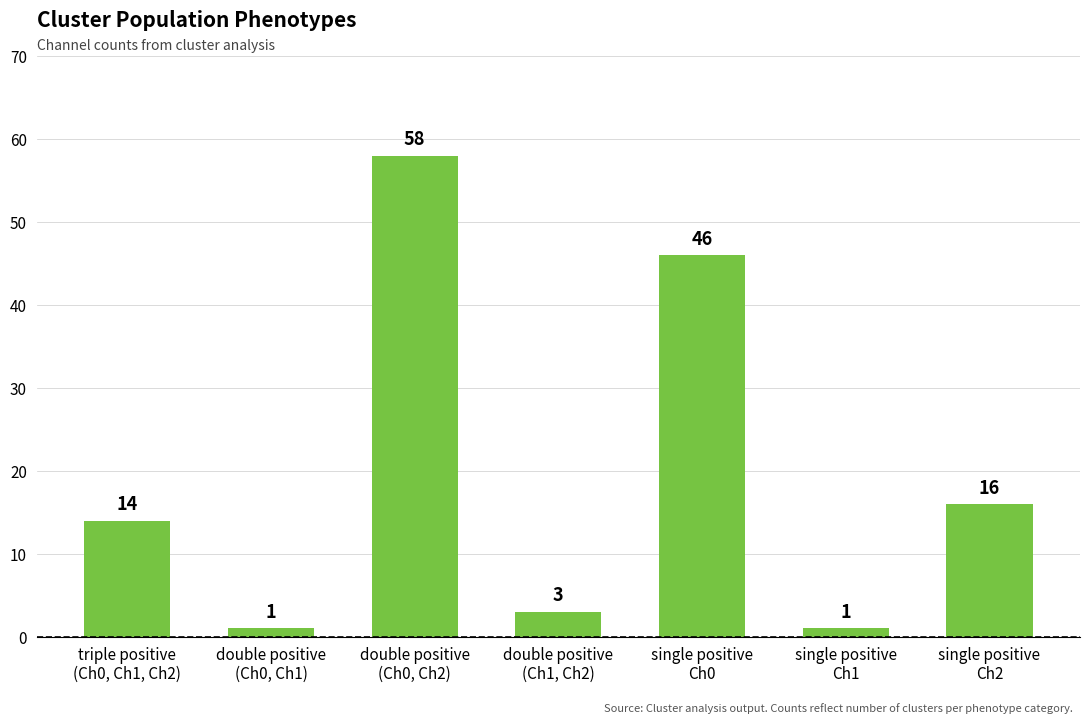

Reading left to right, list all the values displayed in this chart.

triple positive
(Ch0, Ch1, Ch2)=14	double positive
(Ch0, Ch1)=1	double positive
(Ch0, Ch2)=58	double positive
(Ch1, Ch2)=3	single positive
Ch0=46	single positive
Ch1=1	single positive
Ch2=16